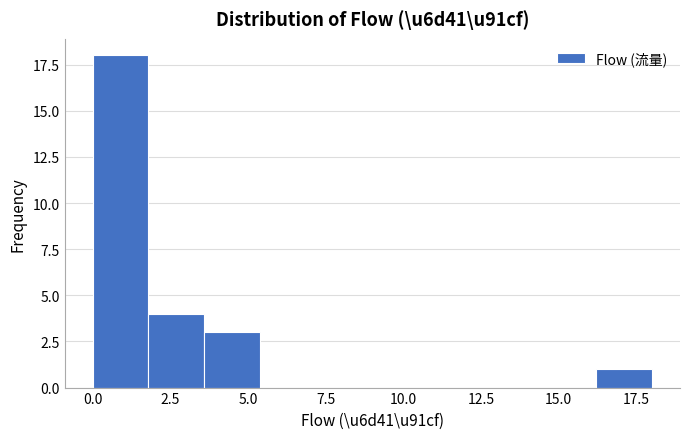

Around what value on the x-axis is the tallest bar? Give the approximate position of its centre, as read against the axis.

1.0